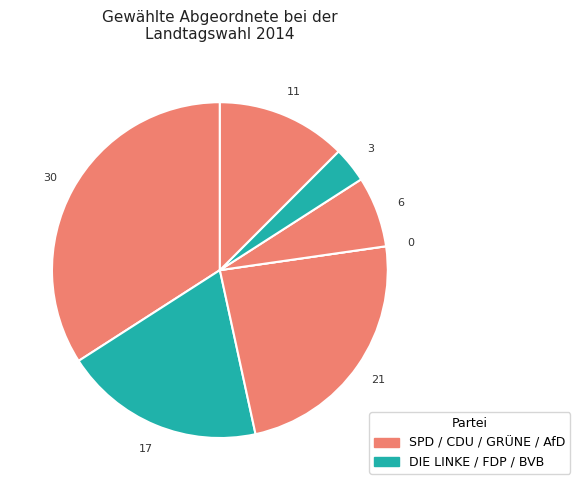

To the nearest percent, what is the average slice percentage?

14%